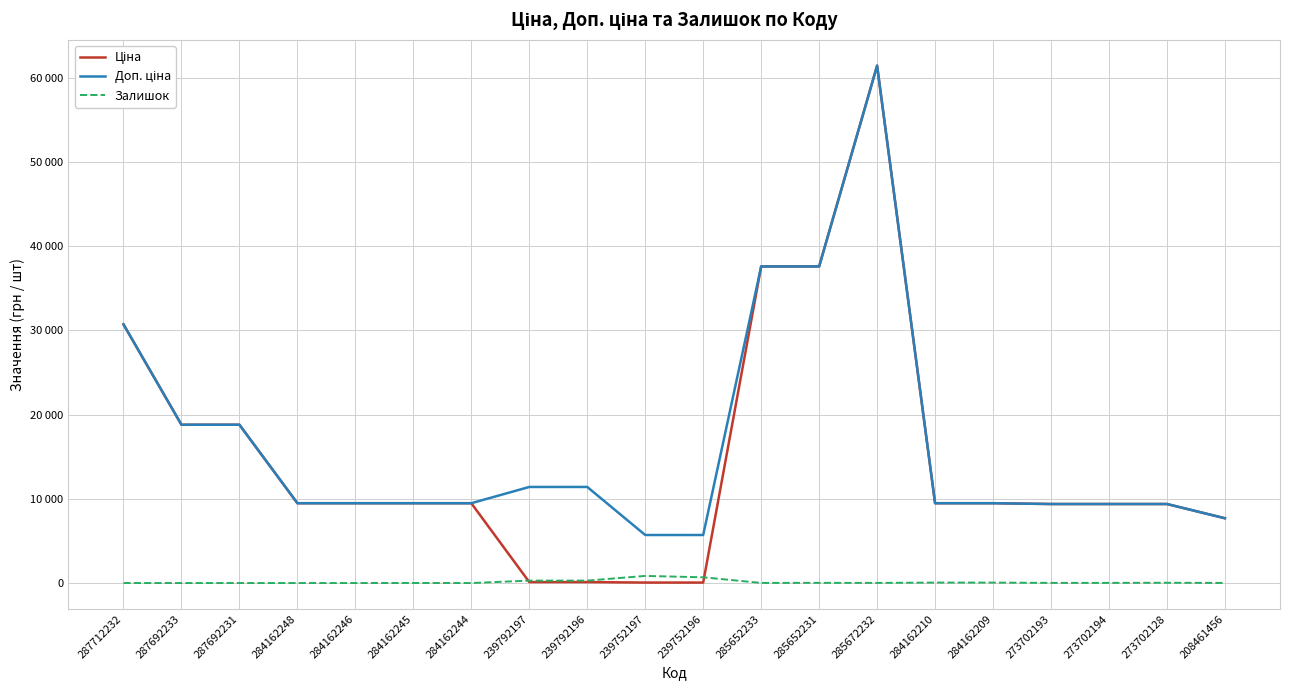

Does the chart have visible grid lines?

Yes